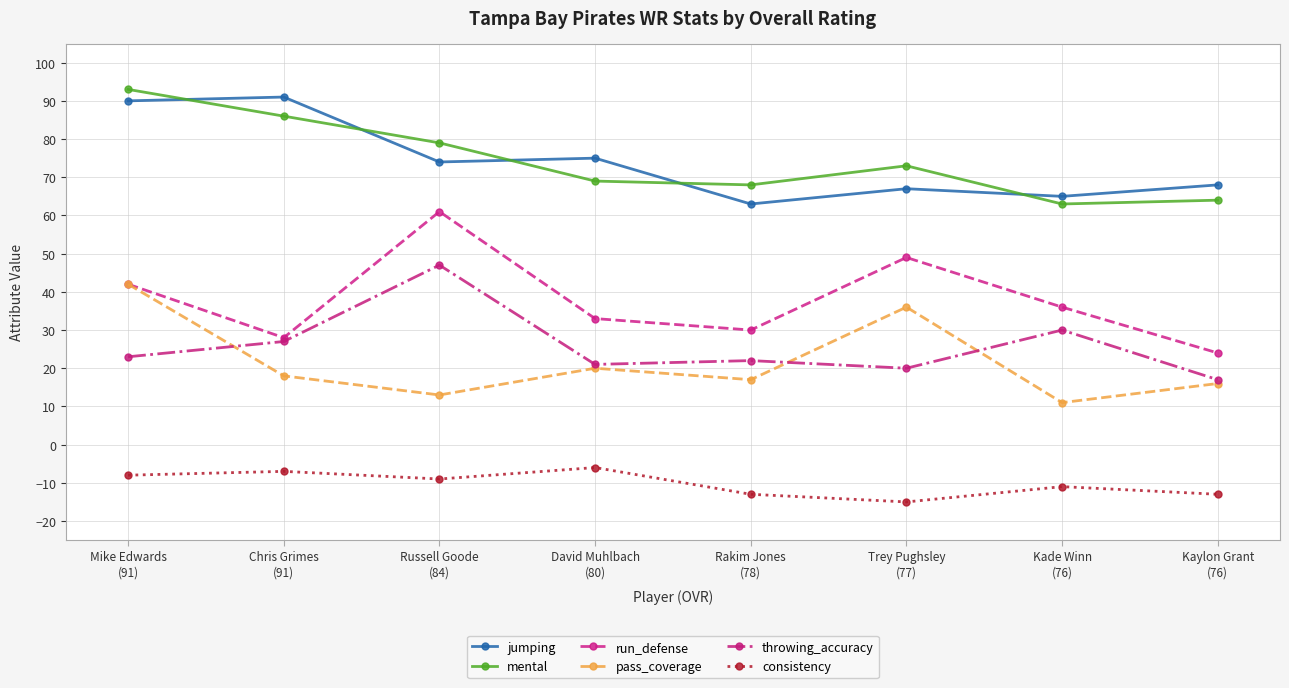

Reading left to right, list all the values displayed in this chart.

jumping: 90	91	74	75	63	67	65	68
mental: 93	86	79	69	68	73	63	64
run_defense: 42	28	61	33	30	49	36	24
pass_coverage: 42	18	13	20	17	36	11	16
throwing_accuracy: 23	27	47	21	22	20	30	17
consistency: -8	-7	-9	-6	-13	-15	-11	-13